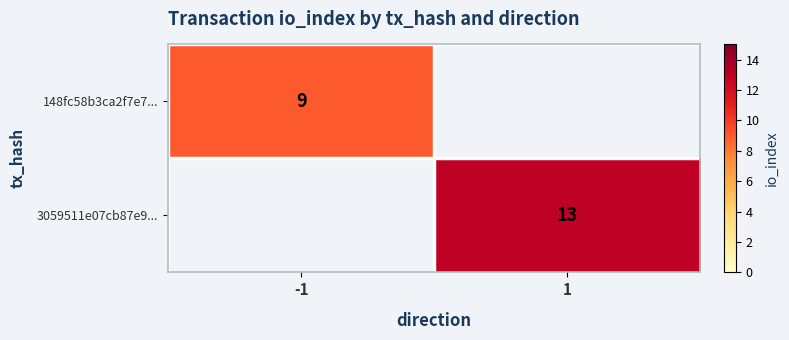

Is the value of 148fc58b3ca2f7e7... at -1 greater than the value of 3059511e07cb87e9... at 1?

No